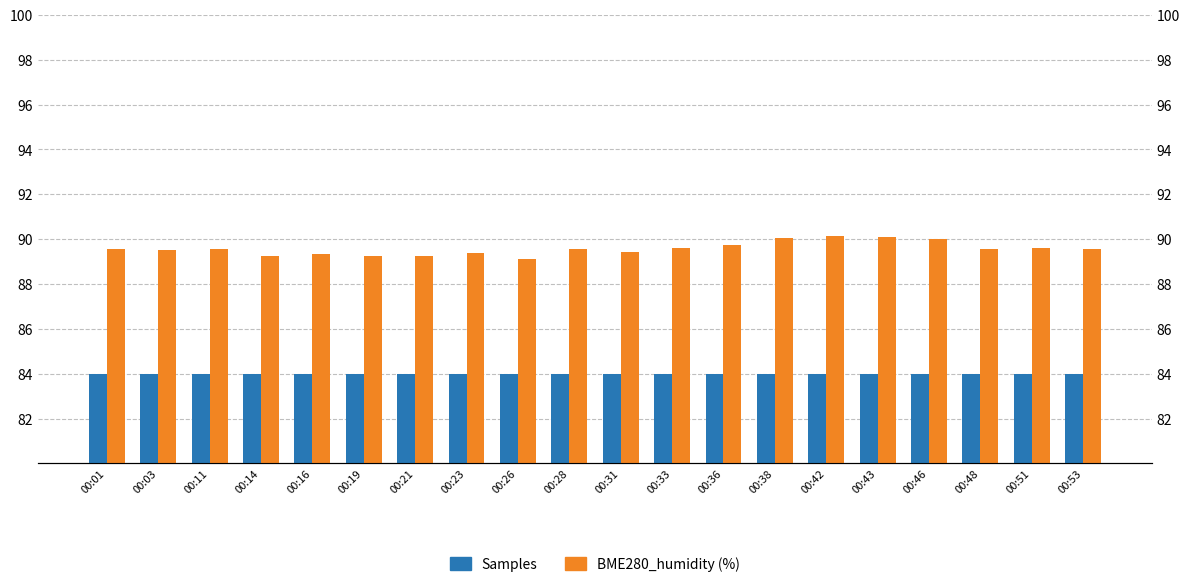

The Samples series shows 47.7 at 00:03. True or false?

False